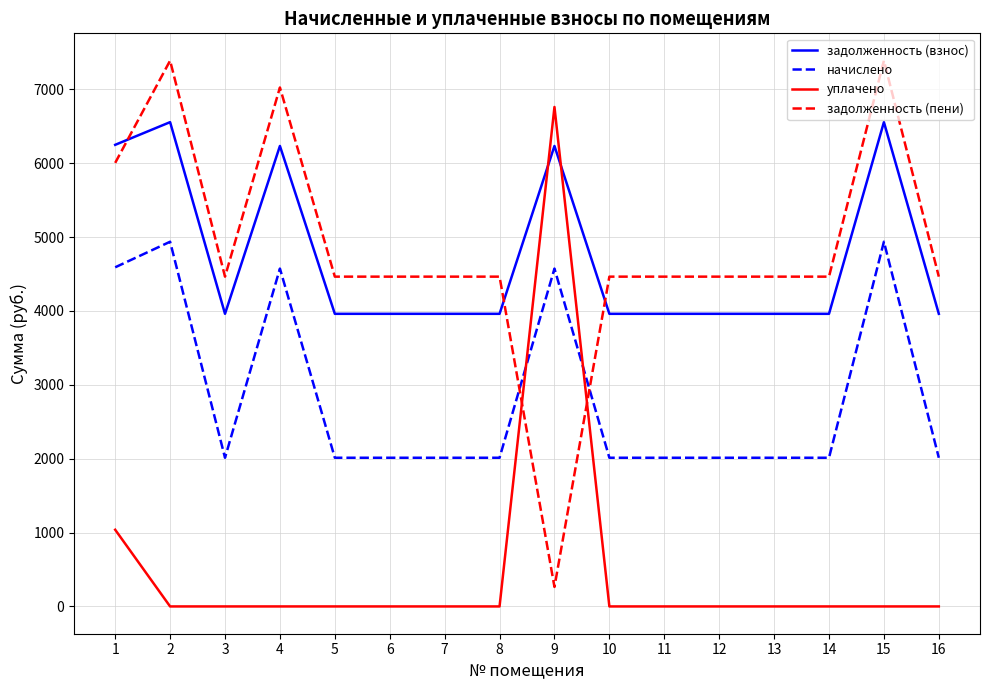

The value of задолженность (взнос) at 8 is 6561.0. True or false?

False